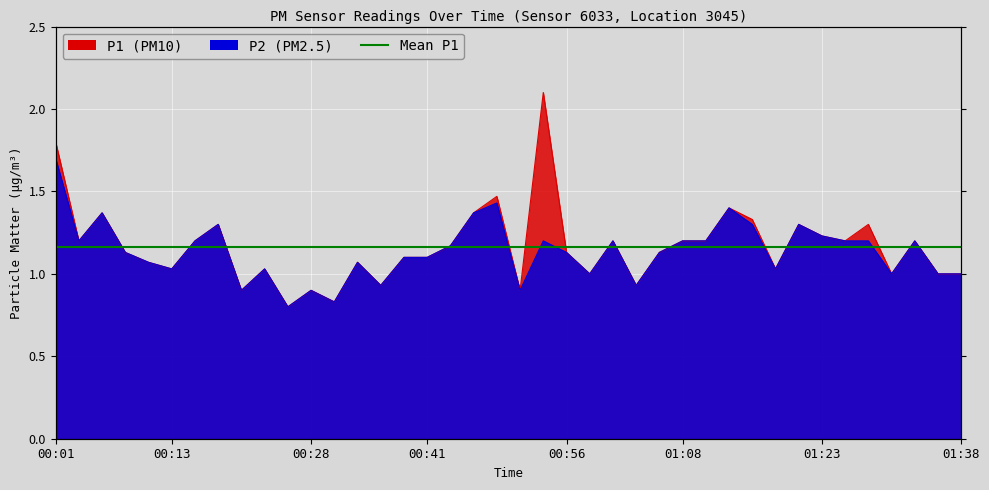

What is the sum of all P2 values?

45.4